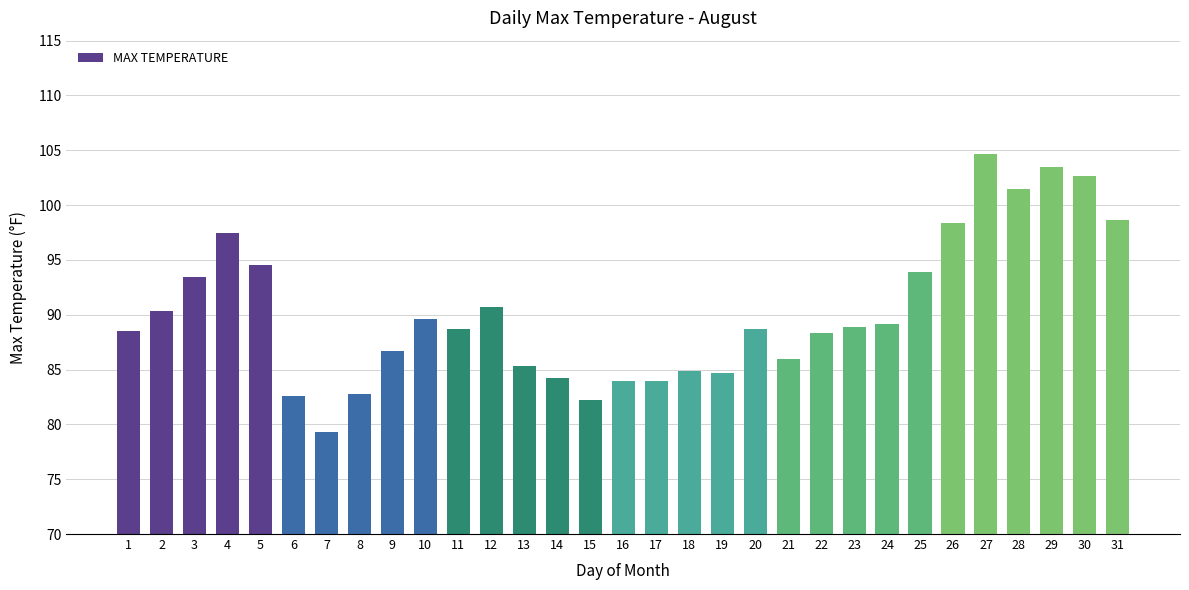

The value at 30 is 102.7. True or false?

True